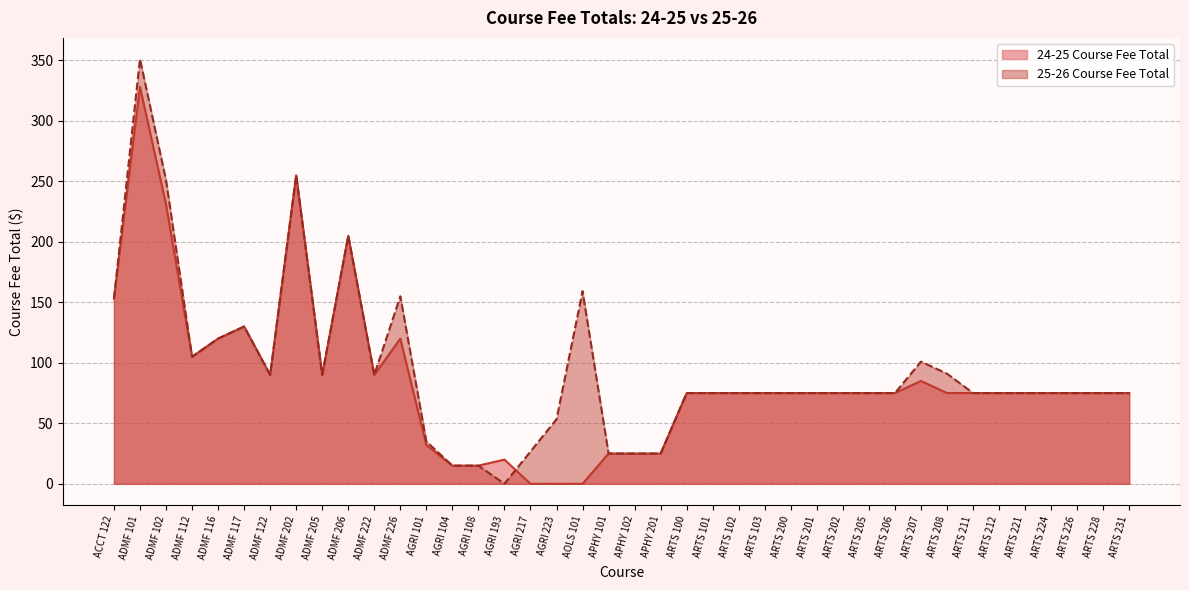

At which label is 25-26 Course Fee Total closest to 175?

AOLS 101